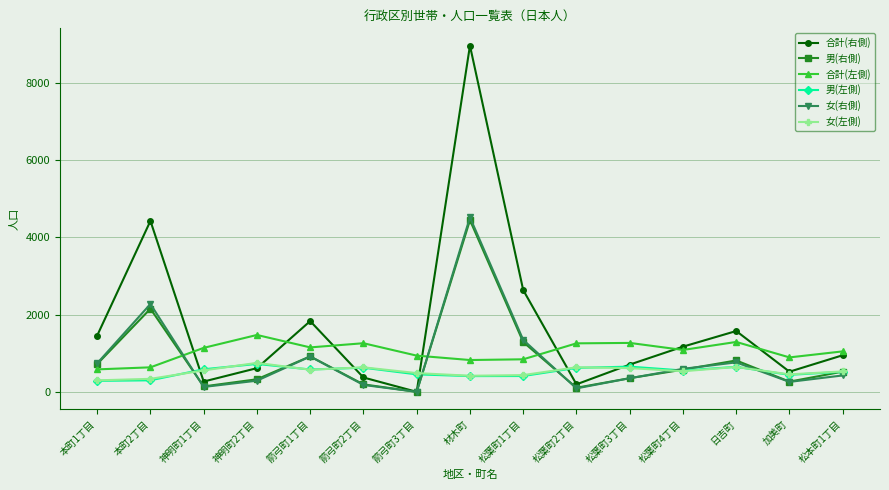

The value of 合計(左側) at 松本町1丁目 is 1047. True or false?

True